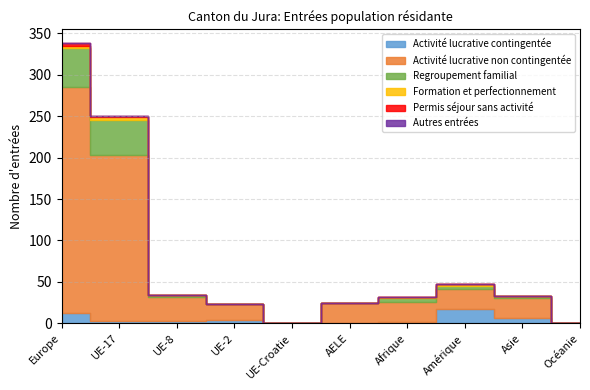

True or false: Regroupement familial and Autres entrées cross at least once.

False